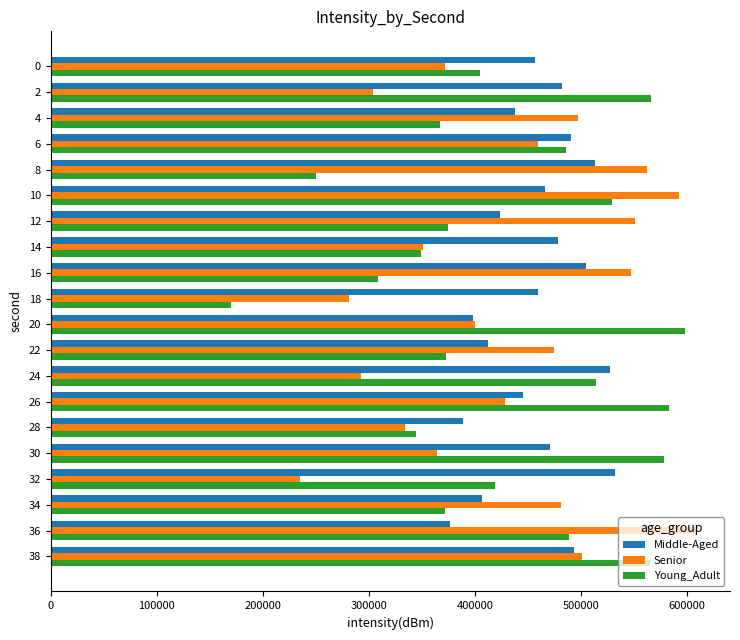

Rank the series at 0 from lowest to highest value.

Senior, Young_Adult, Middle-Aged